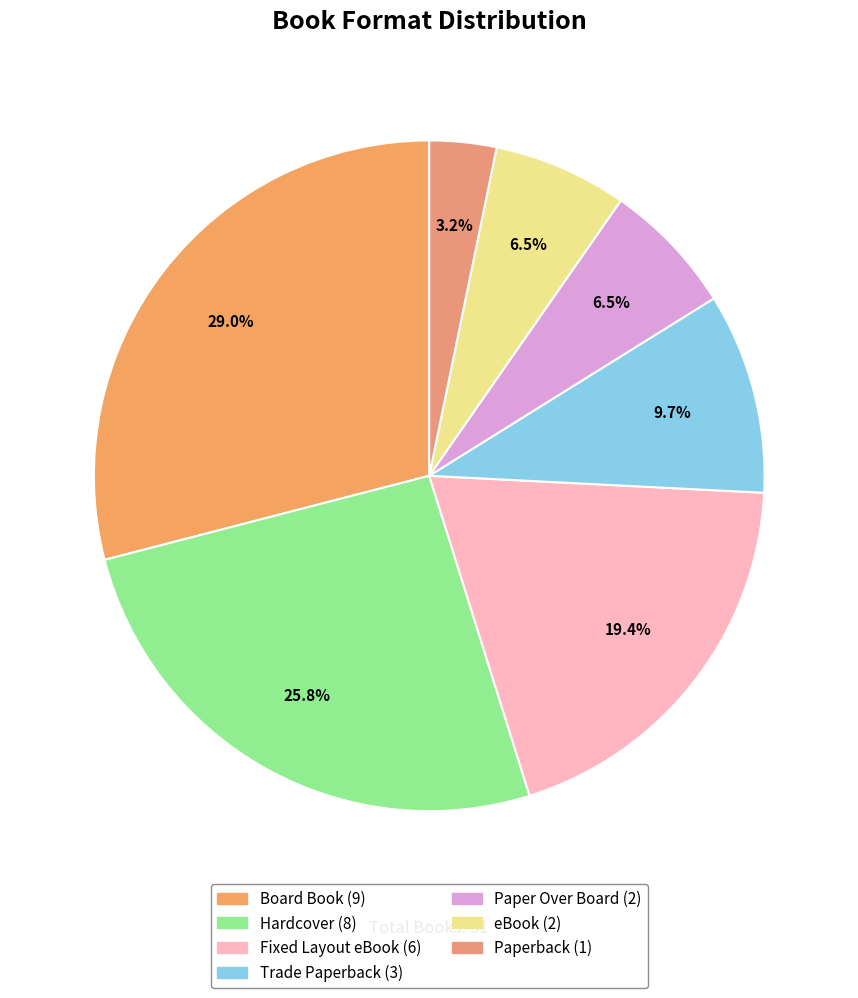

Does Paperback represent more than half of the total?

No